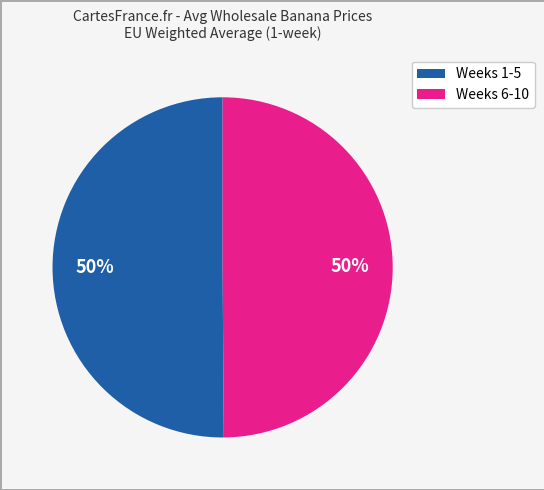

To the nearest percent, what is the average slice percentage?

50%